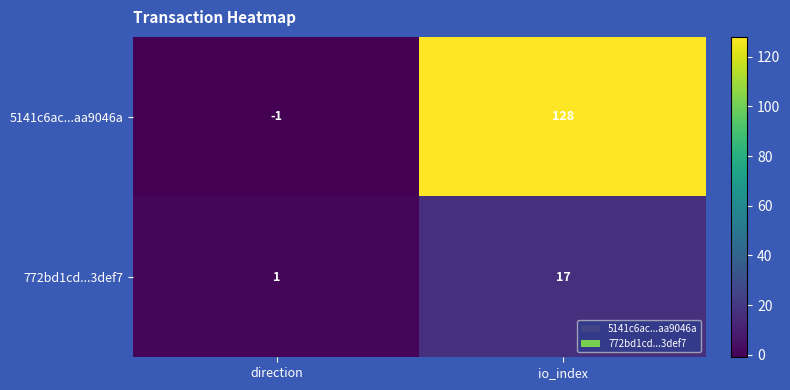

At which category is the sum across all series the highest?

io_index